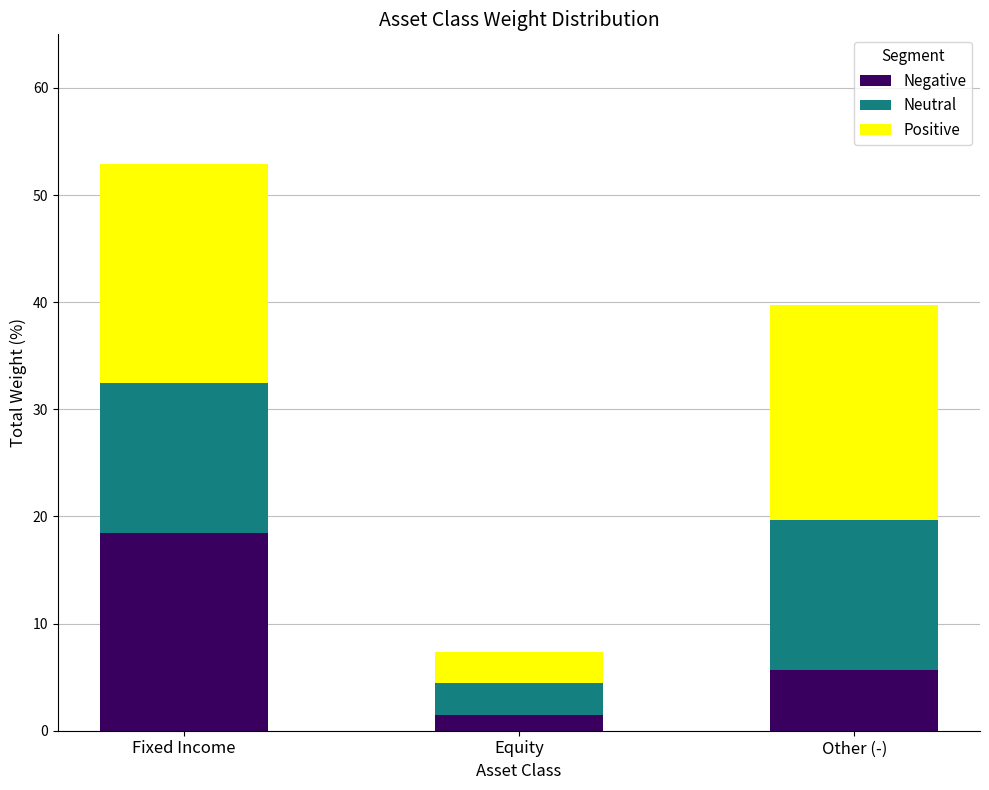

What is the sum of all Negative values?

25.7